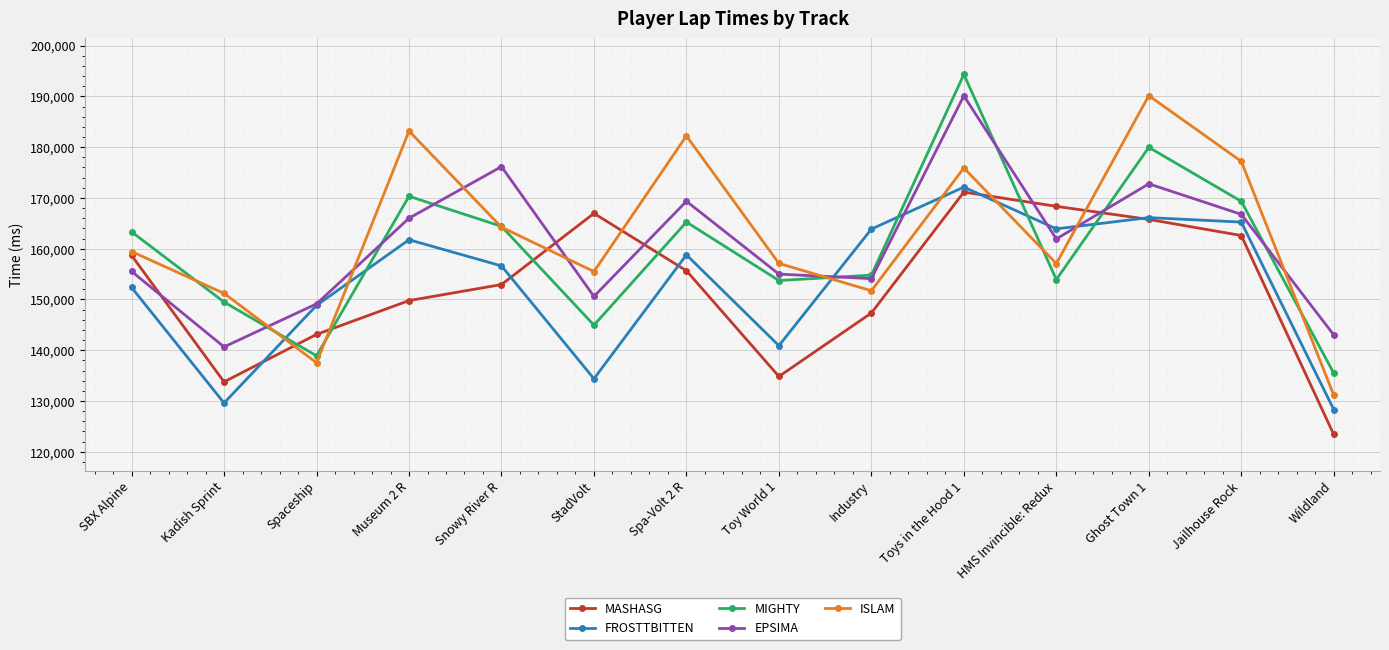

What is the spread (max minus min) of values at Ghost Town 1?

24373